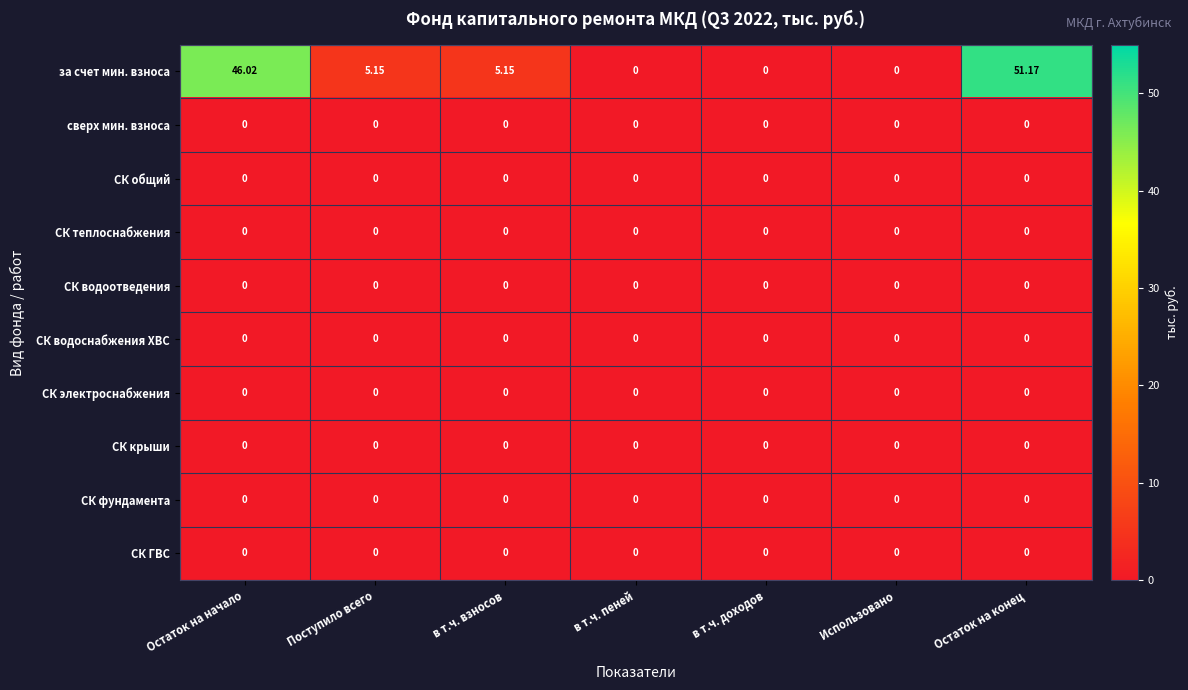

At which label does за счет мин. взноса first exceed 5?

Остаток на начало